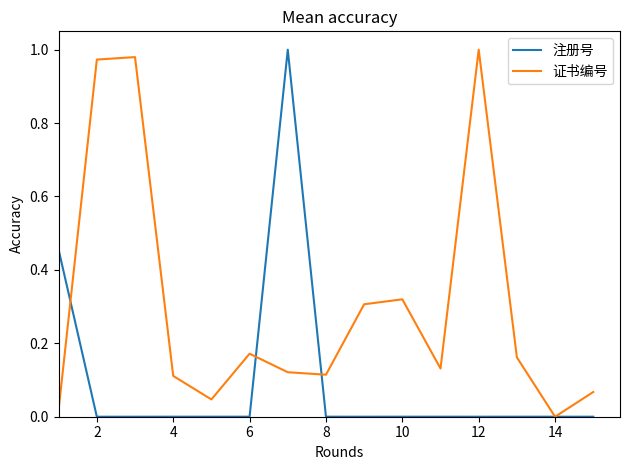

Is it true that 证书编号 equals 0.3 at 12?

False